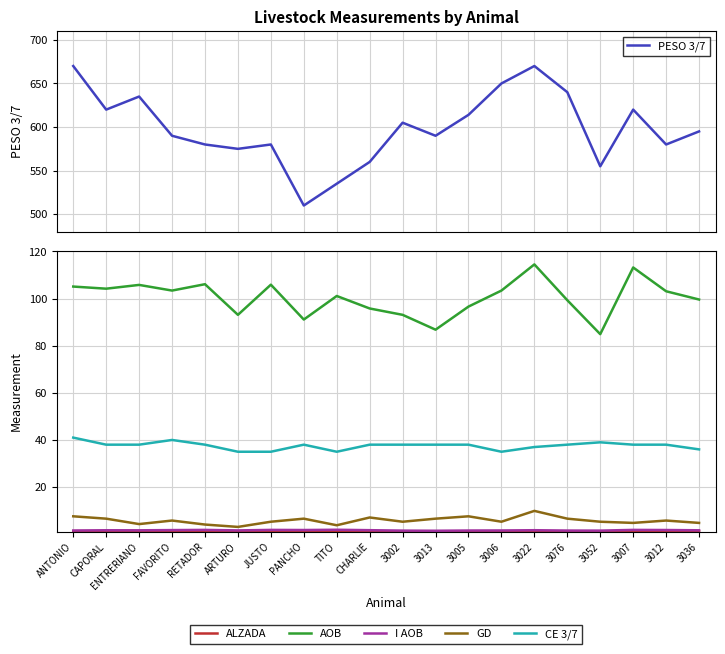

What is the approximate value of I AOB at ANTONIO?

1.6